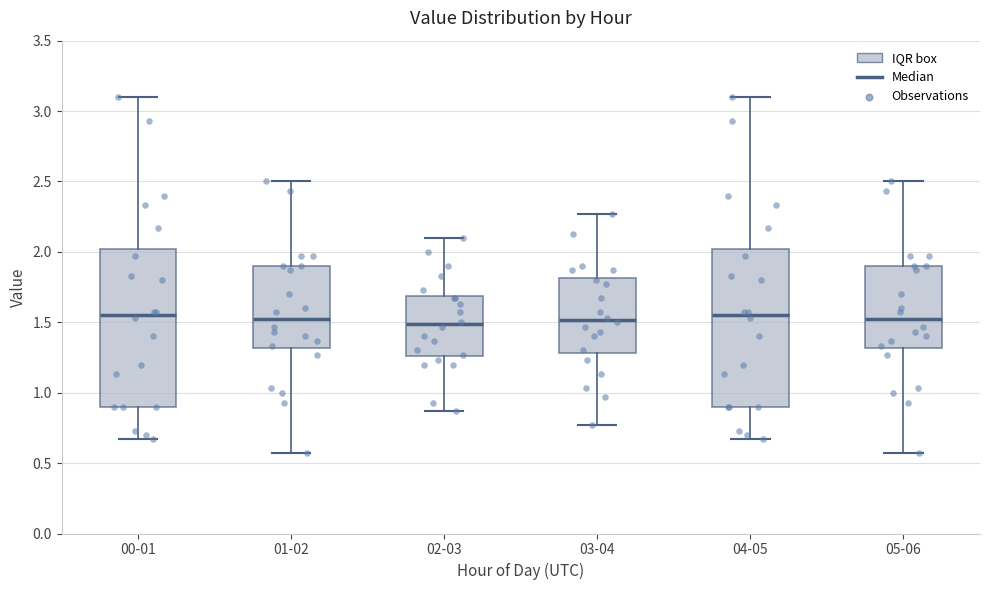

Where does the median line of the box for 02-03 sit on the y-axis? The values are not printed on the chart, so give them approximately, as read against the axis.

1.50